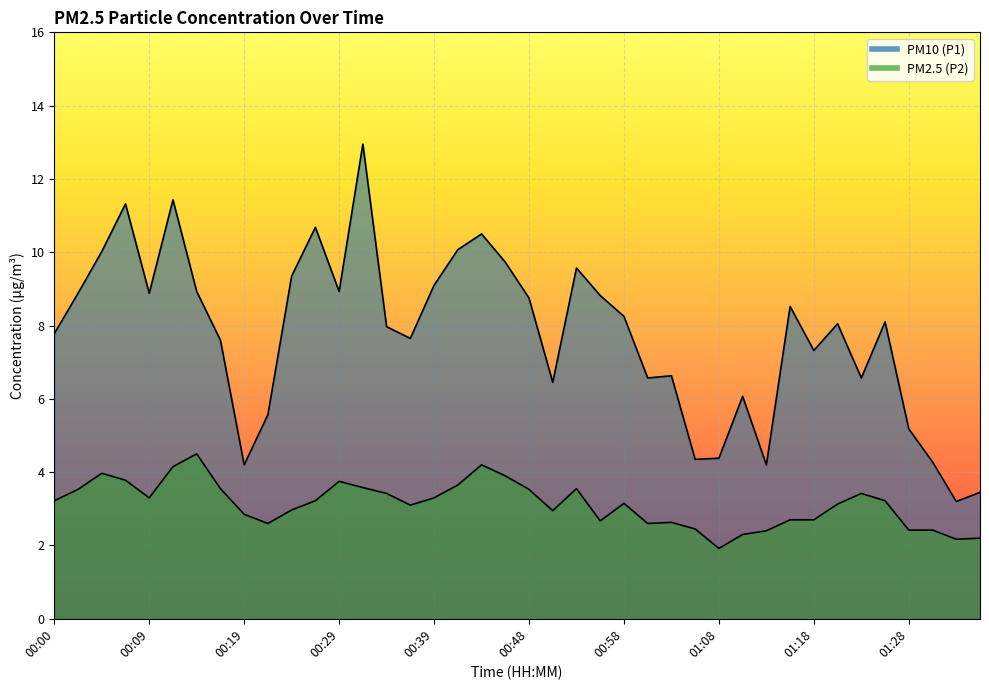

Reading left to right, transcribe all the data shown in this chart.

P1: 7.8	8.9	10.0	11.3	8.9	11.4	8.9	7.6	4.2	5.6	9.3	10.7	8.9	12.9	8.0	7.7	9.1	10.1	10.5	9.7	8.8	6.5	9.6	8.8	8.2	6.6	6.6	4.3	4.4	6.1	4.2	8.5	7.3	8.1	6.6	8.1	5.2	4.3	3.2	3.5
P2: 3.2	3.5	4.0	3.8	3.3	4.2	4.5	3.5	2.9	2.6	3.0	3.2	3.8	3.6	3.4	3.1	3.3	3.6	4.2	3.9	3.5	3.0	3.5	2.7	3.1	2.6	2.6	2.5	1.9	2.3	2.4	2.7	2.7	3.1	3.4	3.2	2.4	2.4	2.2	2.2